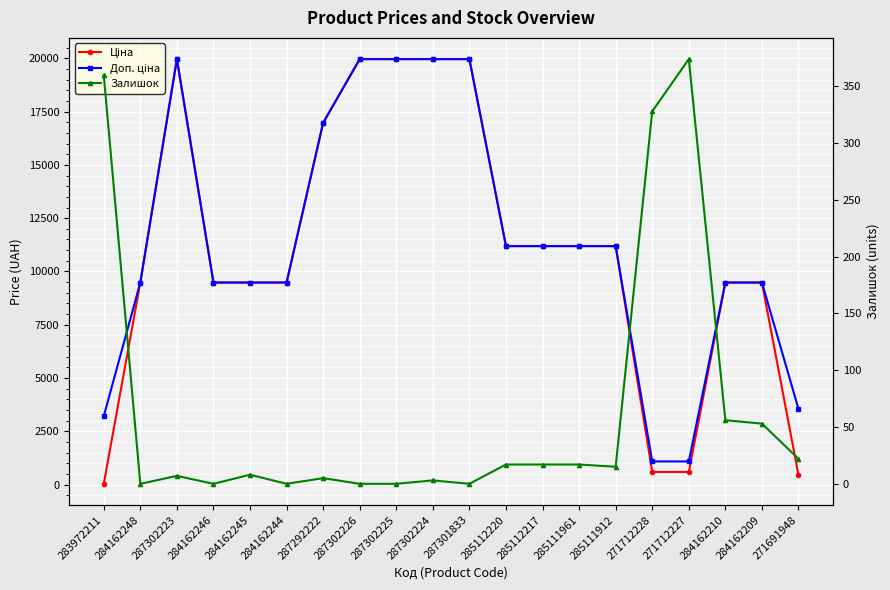

Where is Ціна nearest to the value 9998?

284162248